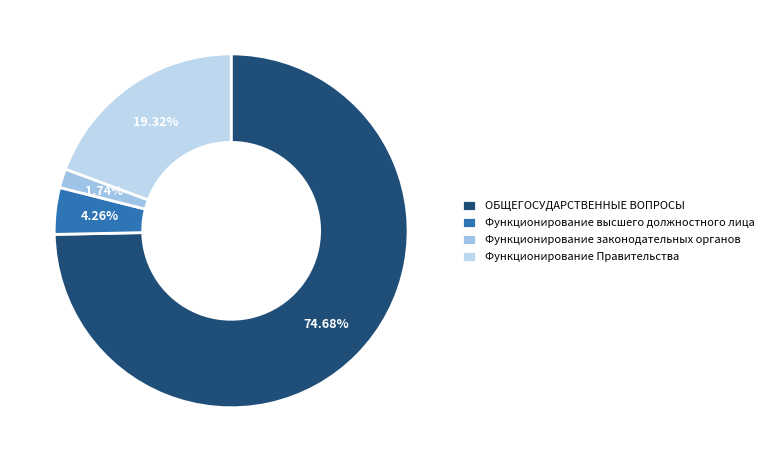

Between Функционирование высшего должностного лица and Функционирование законодательных органов, which is larger?

Функционирование высшего должностного лица